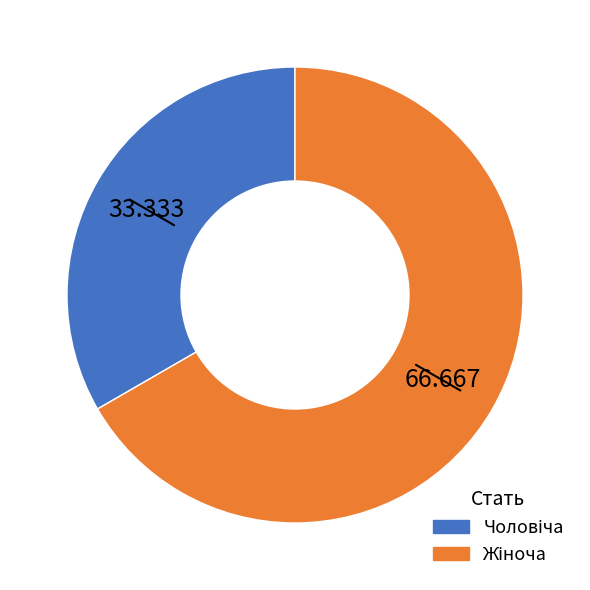

Does any single category account for the majority?

Yes